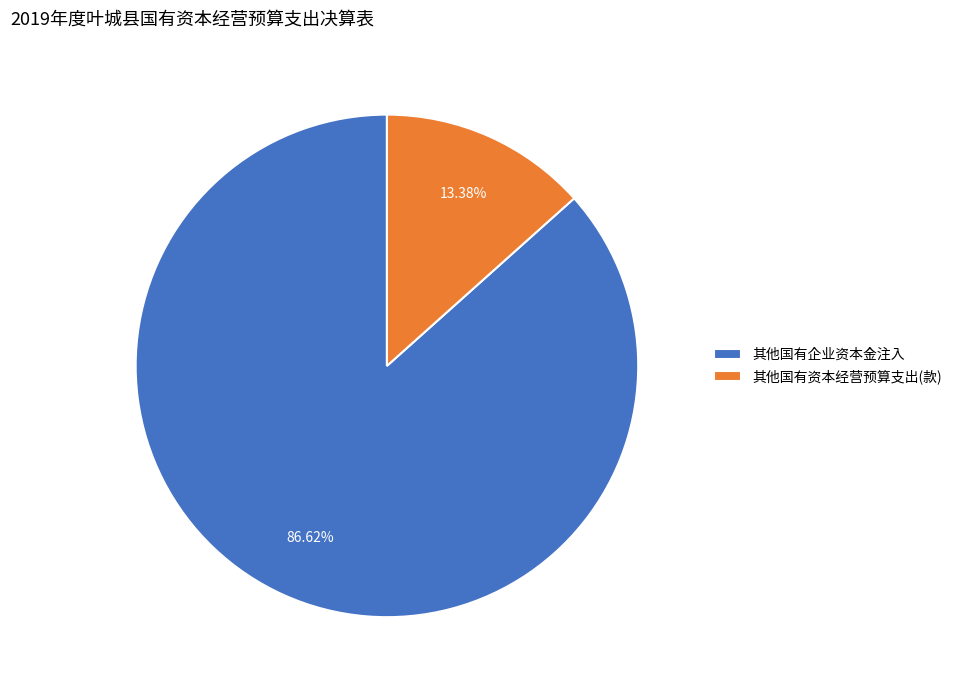

How many slices are in this pie chart?

2